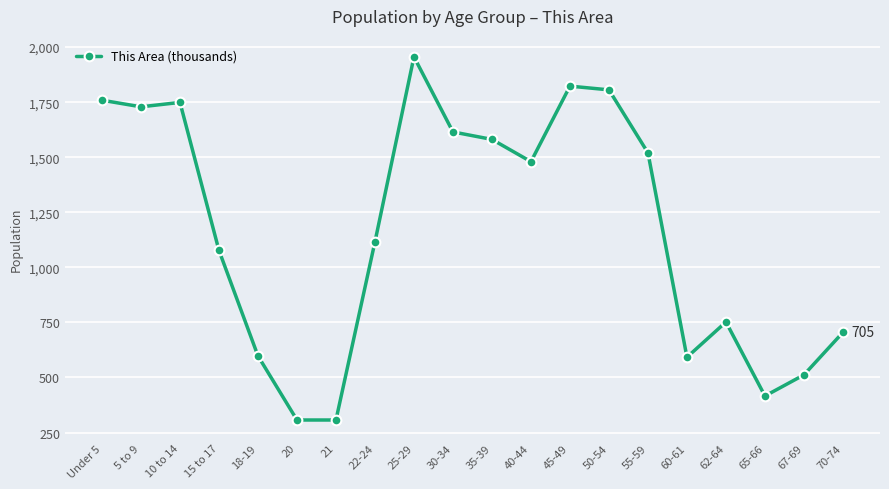

Read the value at 35-39, to the nearest 100.

1600